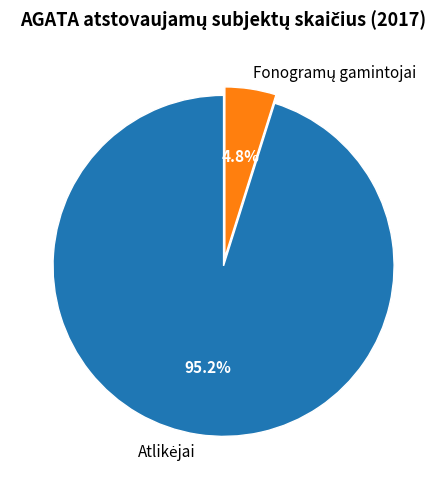

Is there a majority slice in this chart?

Yes